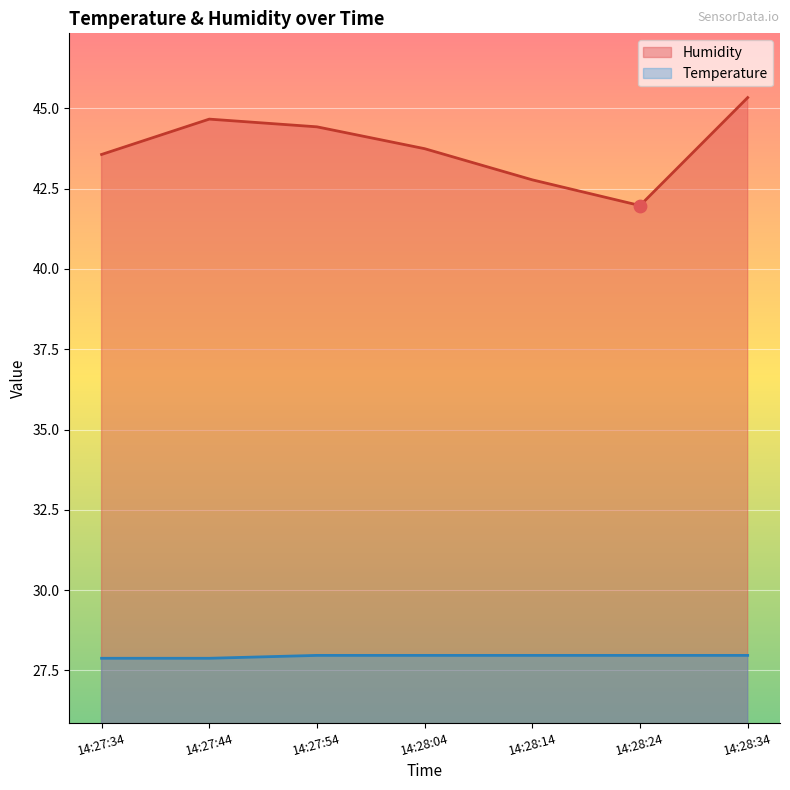

At which category is the sum across all series the highest?

14:28:34